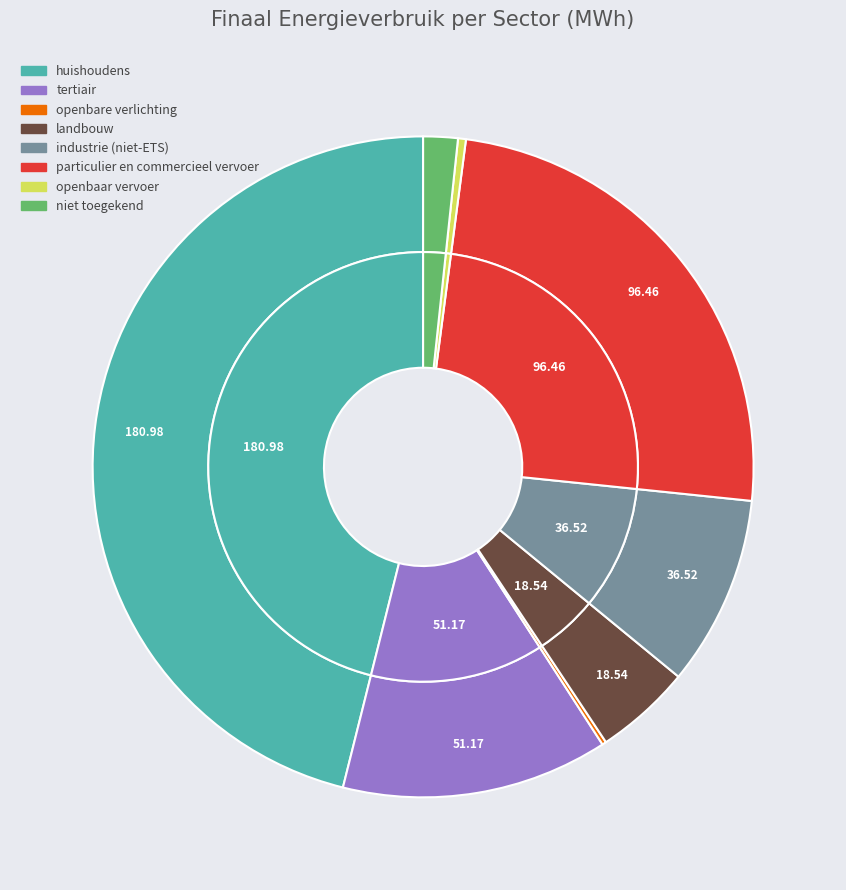

To the nearest percent, what is the average slice percentage?

12%